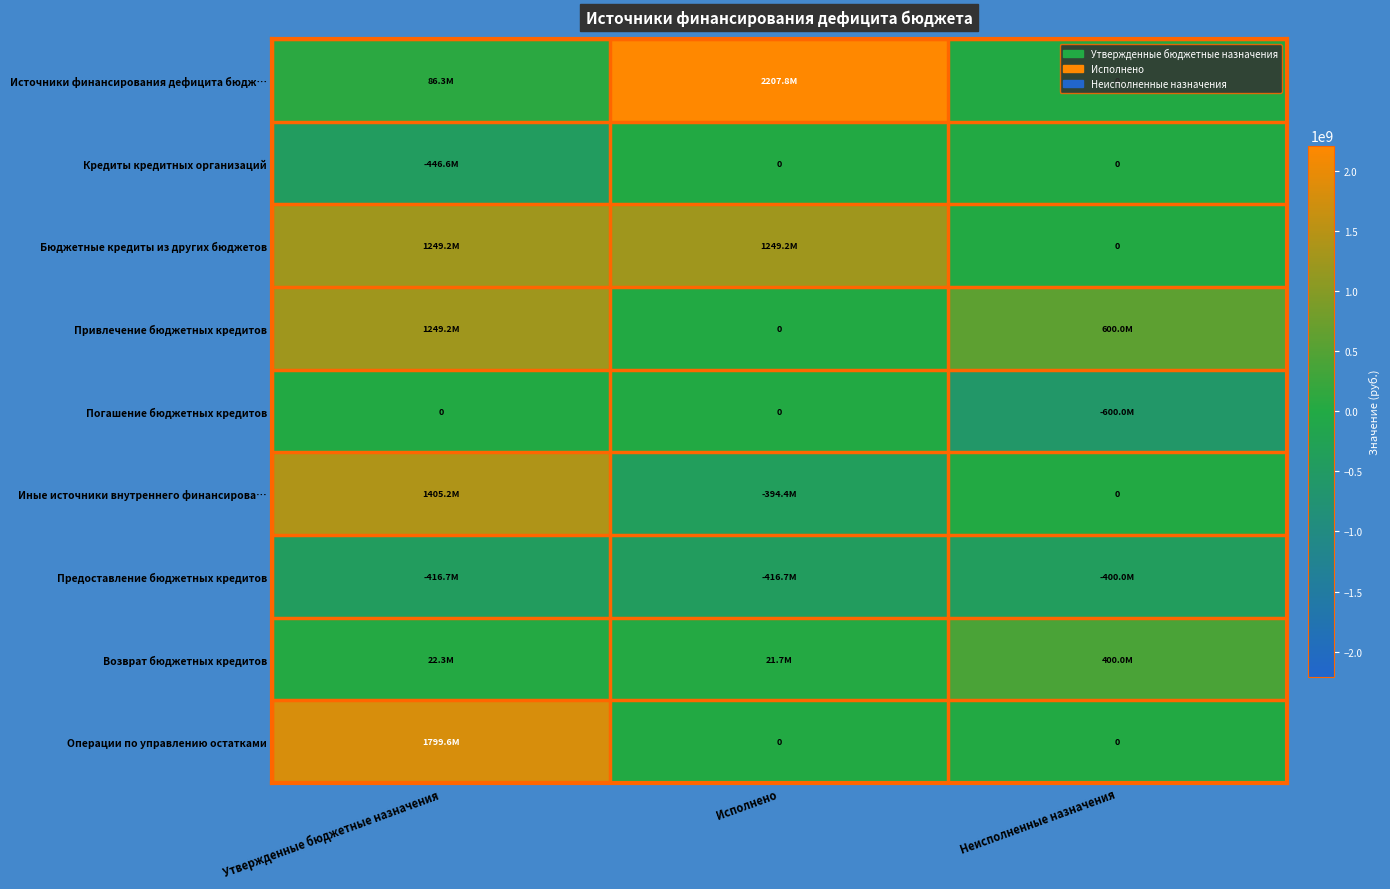

At which label does Операции по управлению остатками reach its peak?

Утвержденные бюджетные назначения